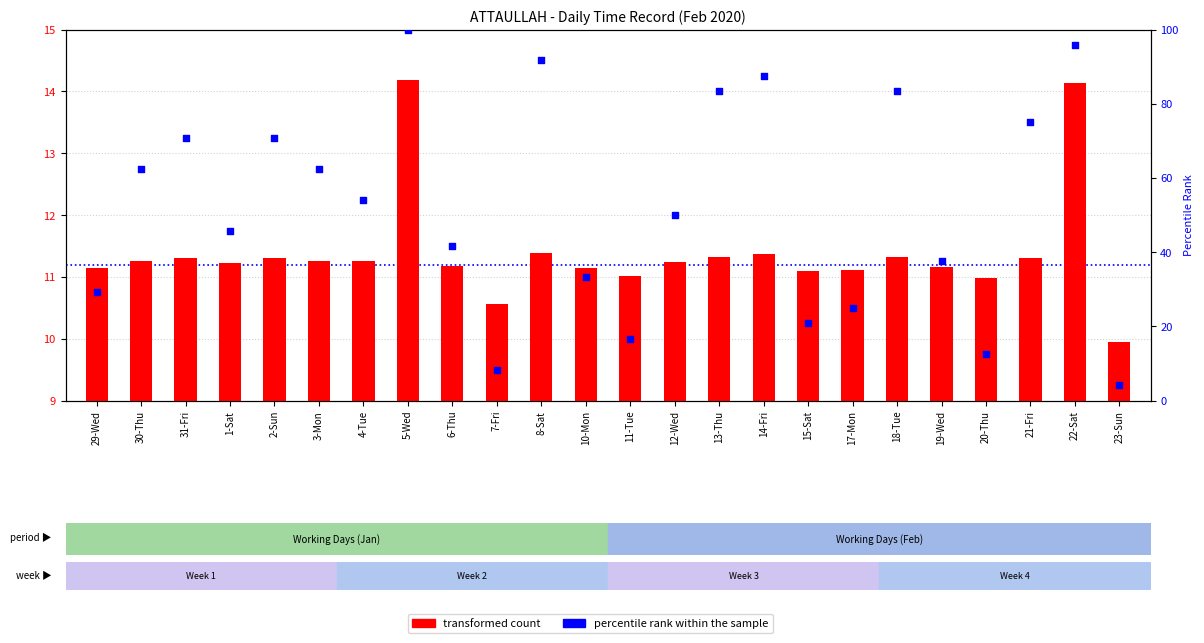

What is the total value across all series at 3-Mon?

73.8